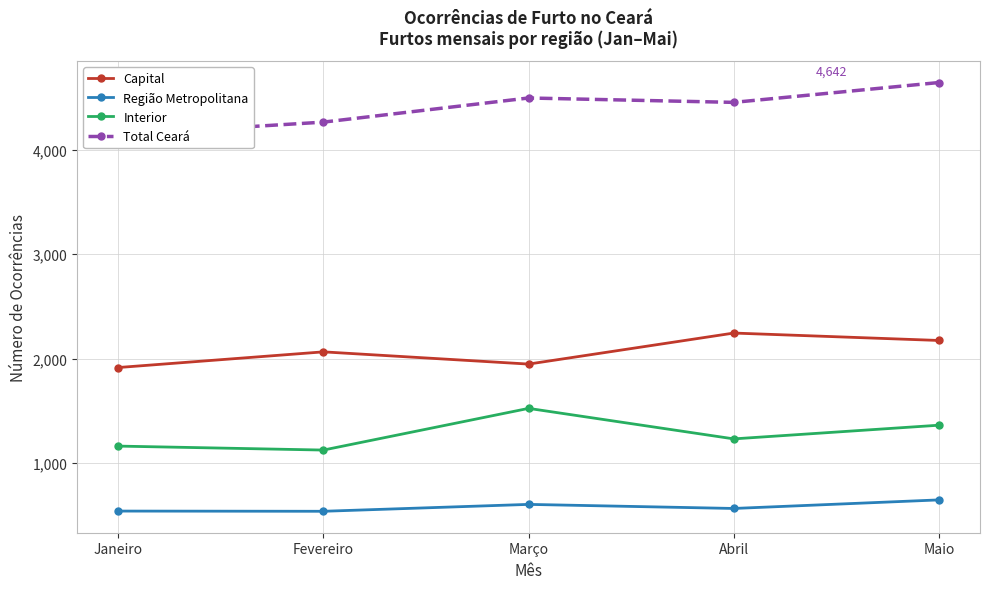

What is the difference between the Interior values at Abril and Maio?

131